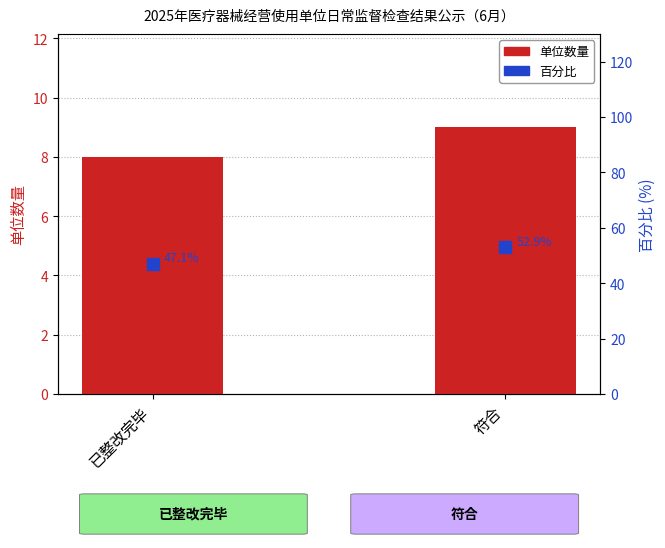

Reading right to left, list all the values displayed in this chart.

单位数量: 符合=9.0	已整改完毕=8.0
百分比: 符合=52.9	已整改完毕=47.1